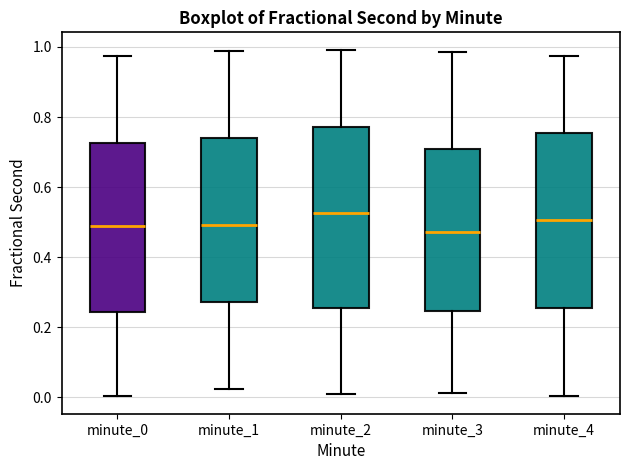

Which box has the highest median line?

minute_2